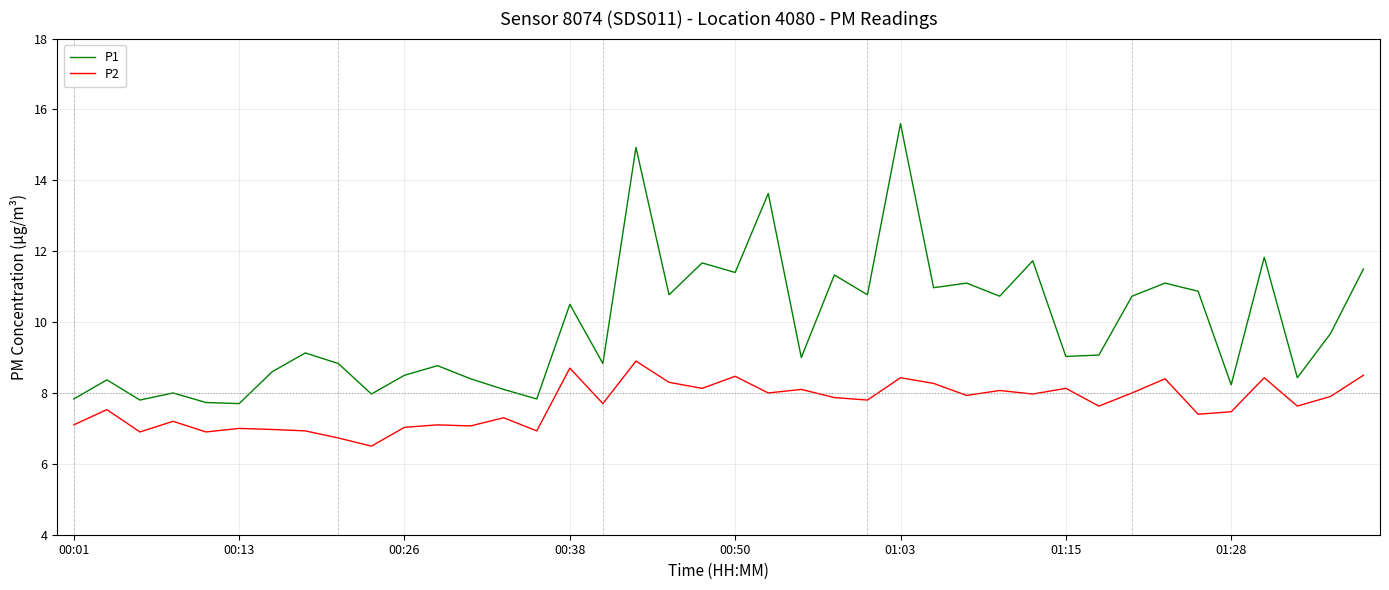

At how many categories does at least one series exceed 14?

2